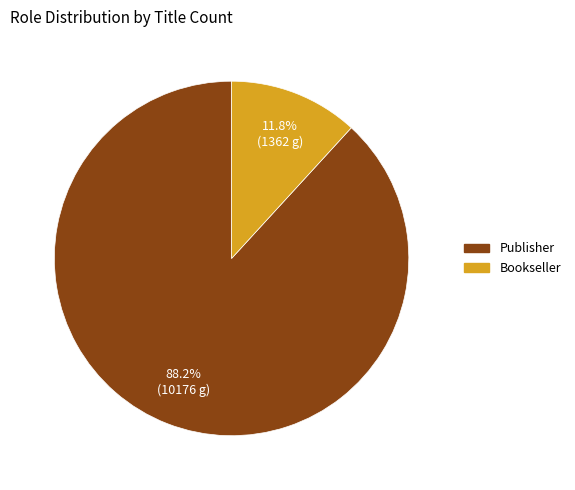

Do Bookseller and Publisher together represent more than half of the pie?

Yes